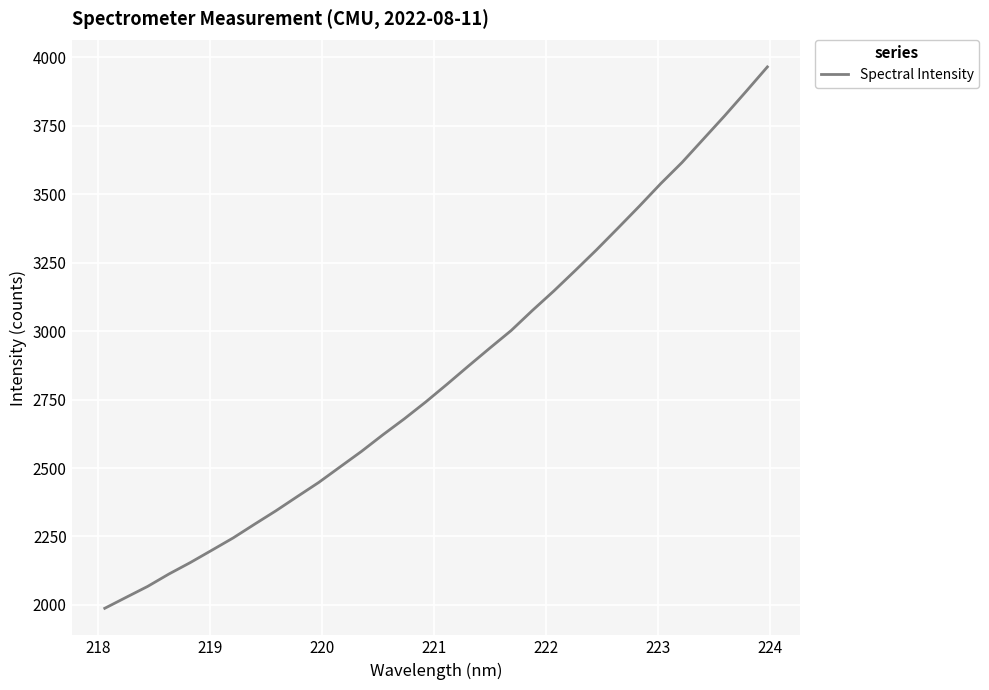

Count the number of categories in the chart.

32